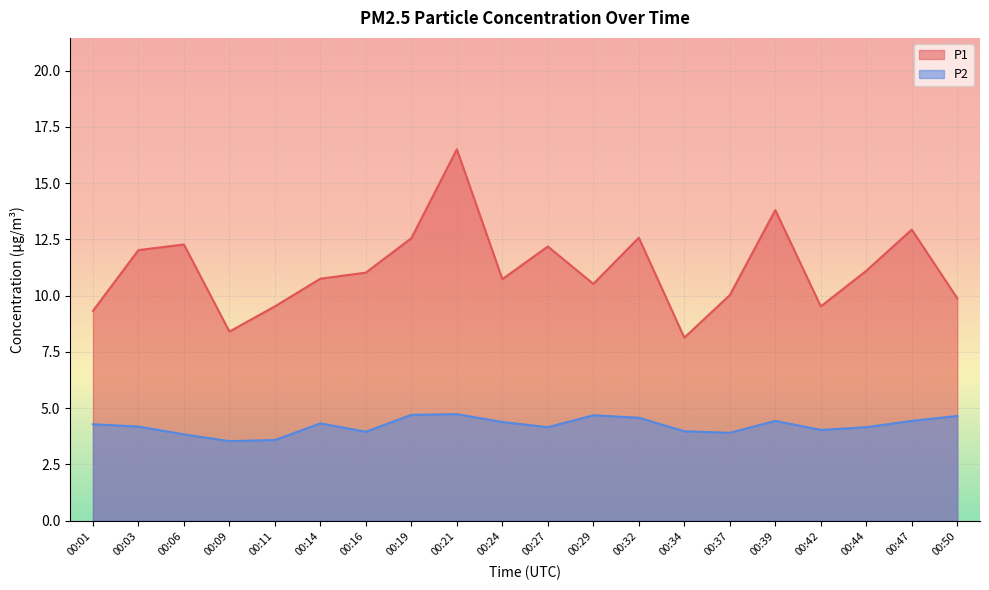

What is the sum of the P2 values at 00:34 and 00:37?

7.9